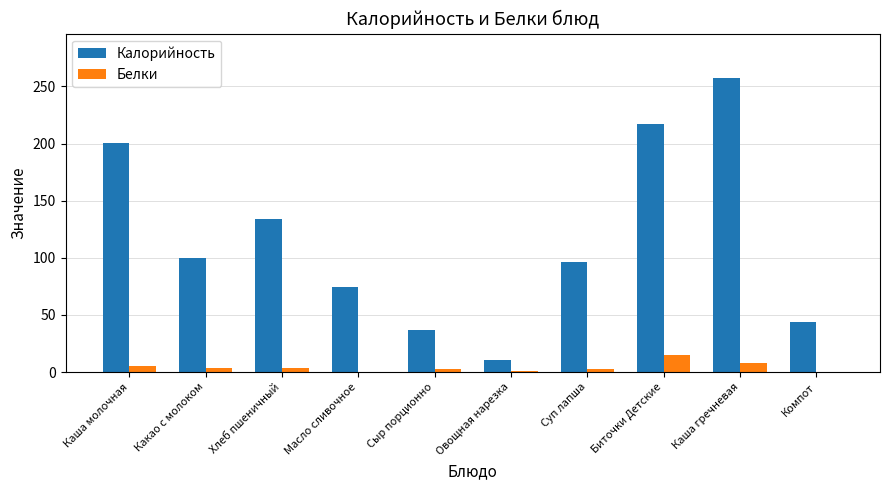

The value of Калорийность at Сыр порционно is 55.0. True or false?

False